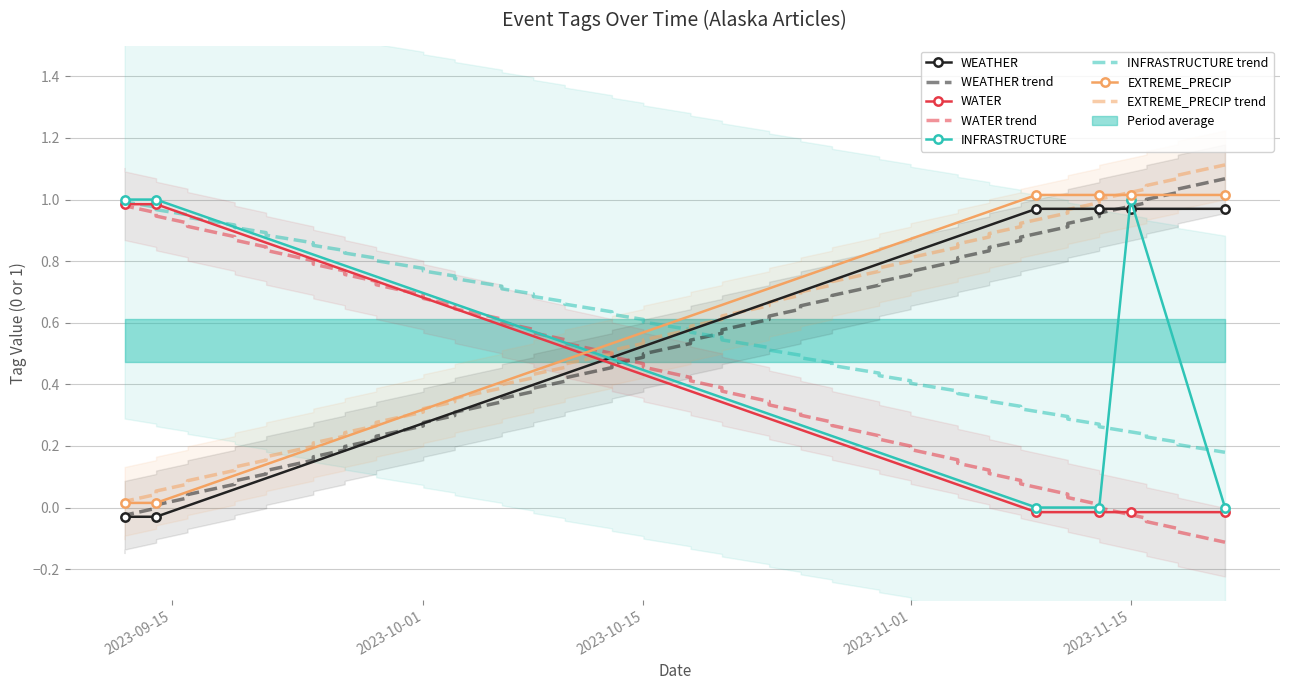

Where do WATER and EXTREME_PRECIP first cross each other?

2023-11-09 and 2023-09-14